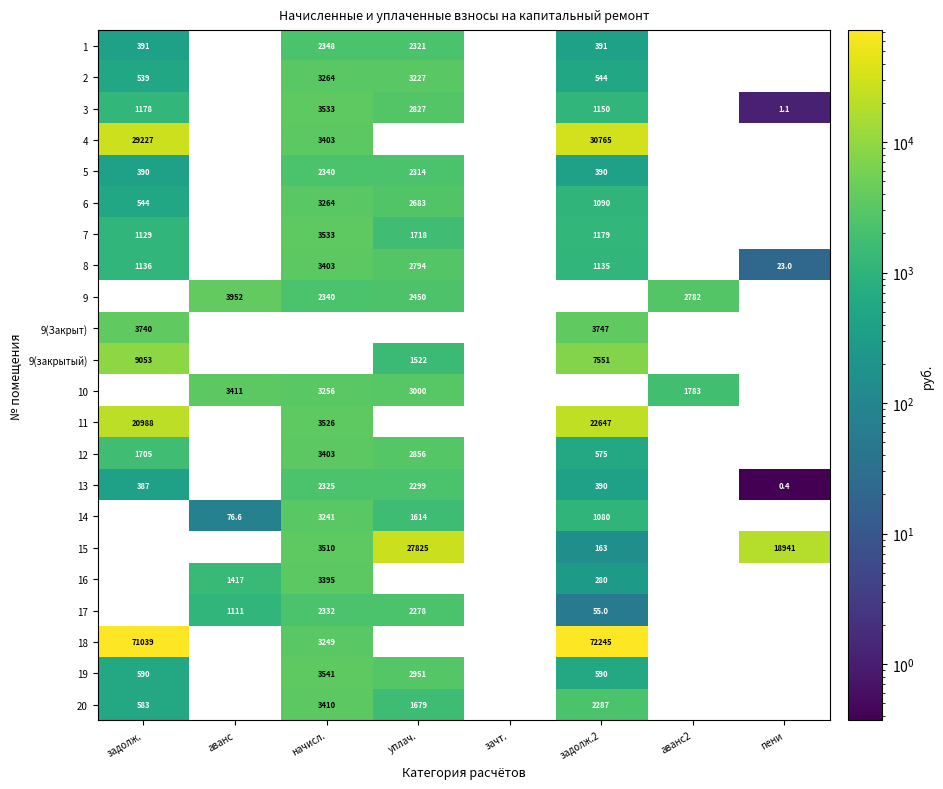

Is the value of 11 at задолж. greater than the value of 9 at аванс2?

Yes